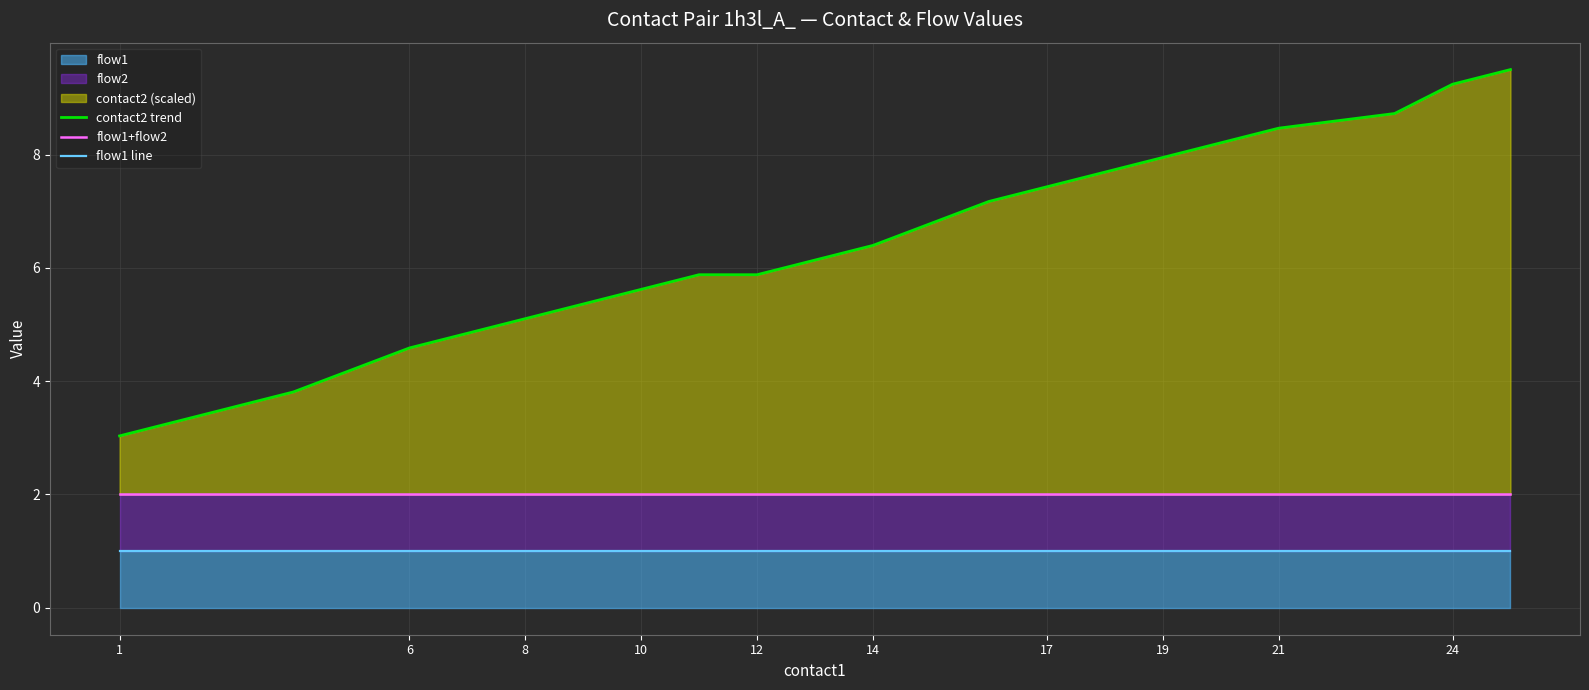

Rank the series at 19 from lowest to highest value.

flow1 line, flow1+flow2, contact2 trend